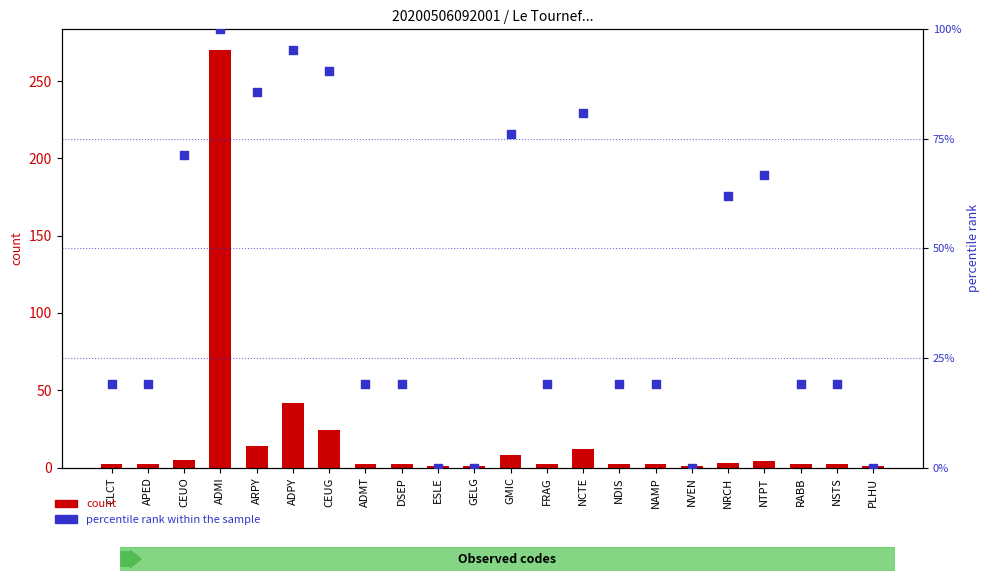

Which series has the largest total across all categories?

percentile rank within the sample